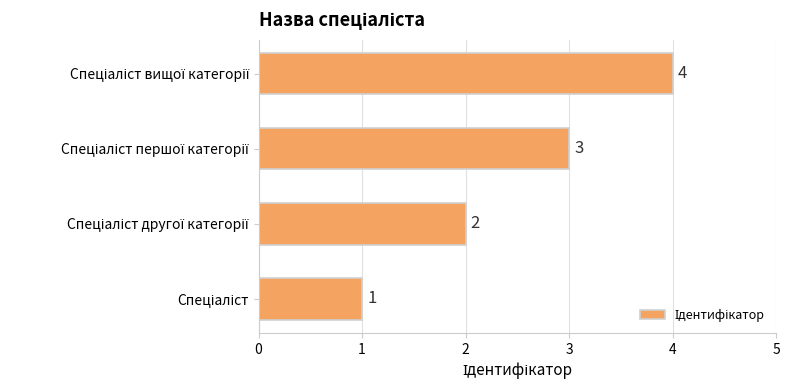

What is the difference between the maximum and minimum values?

3